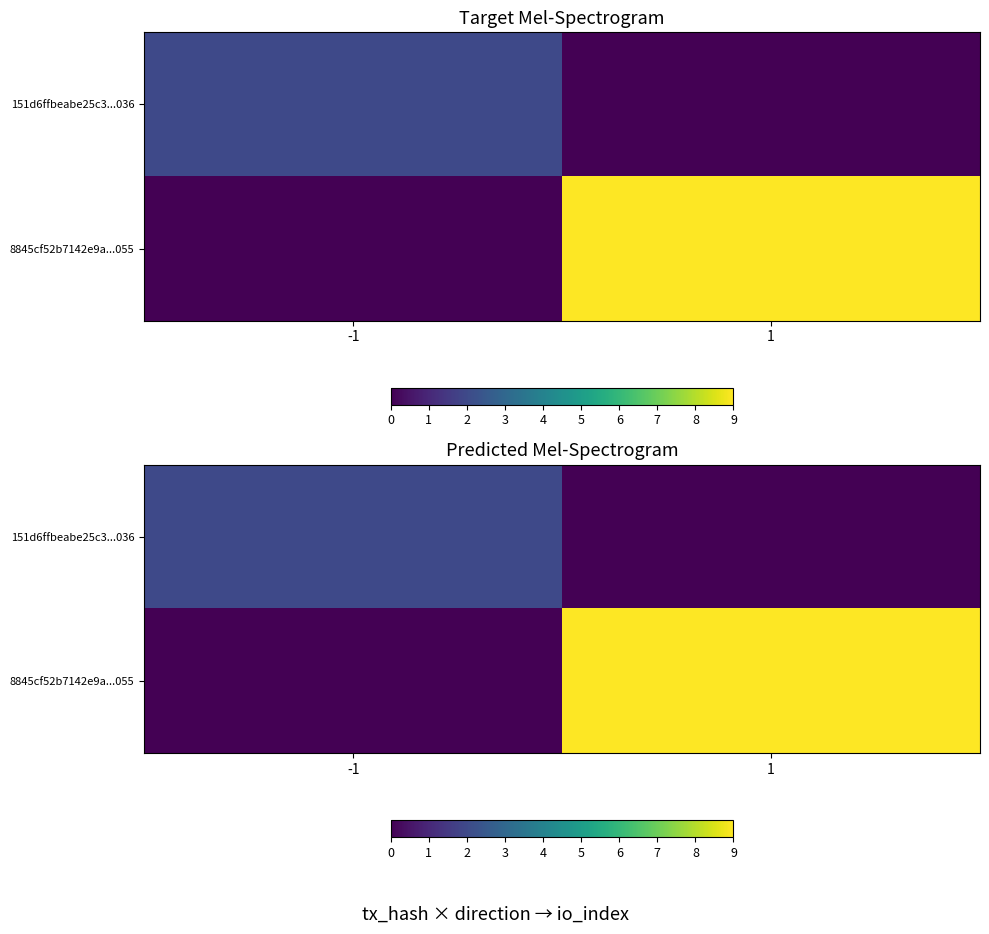

Which series has the largest total across all categories?

8845cf52b7142e9a...055